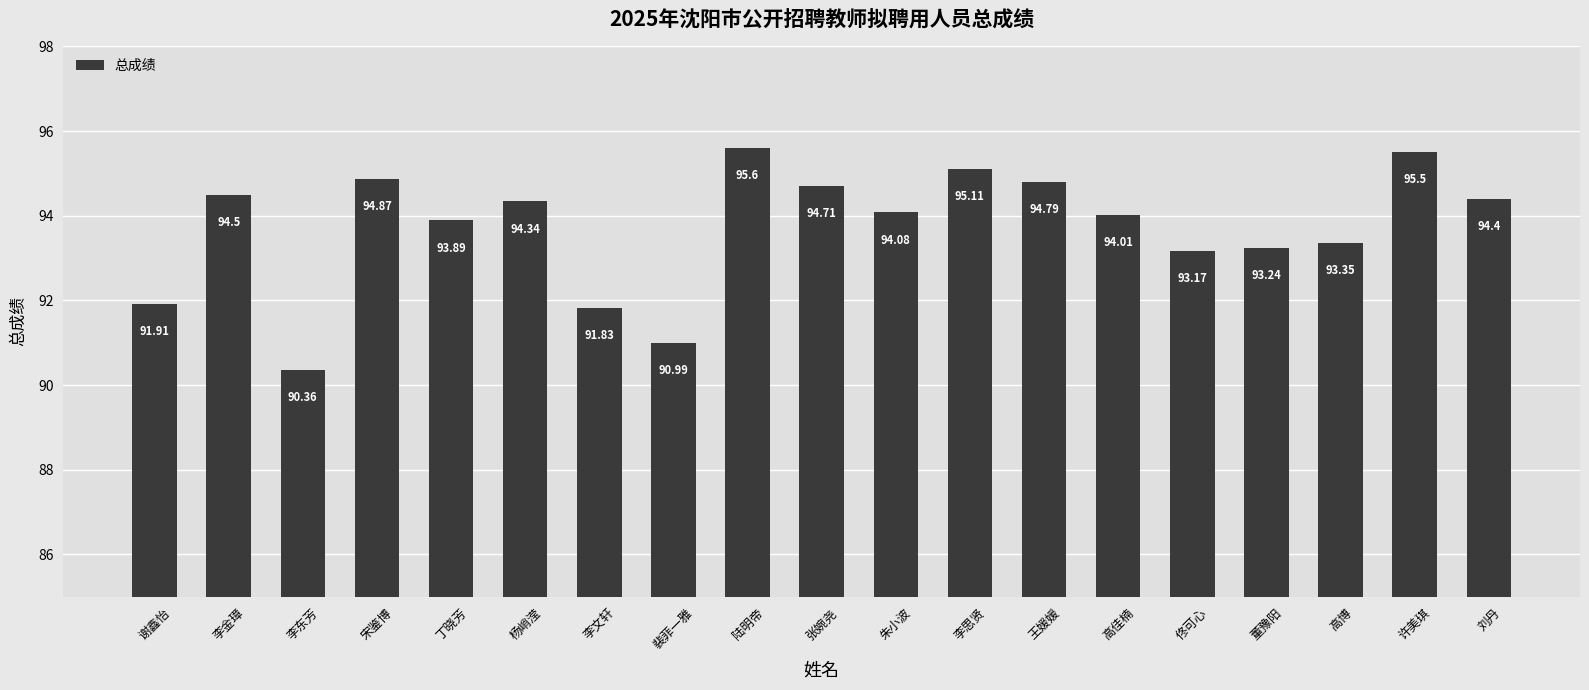

How many series are shown in this chart?

1